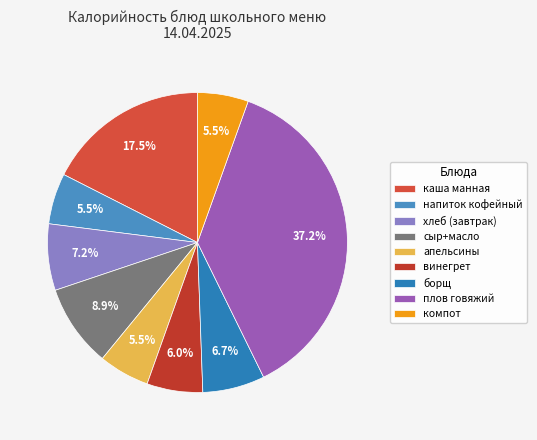

How many slices are in this pie chart?

9